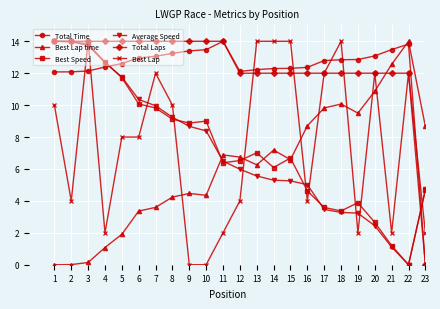

What is the difference between the Best Lap values at 16 and 19?

2.0